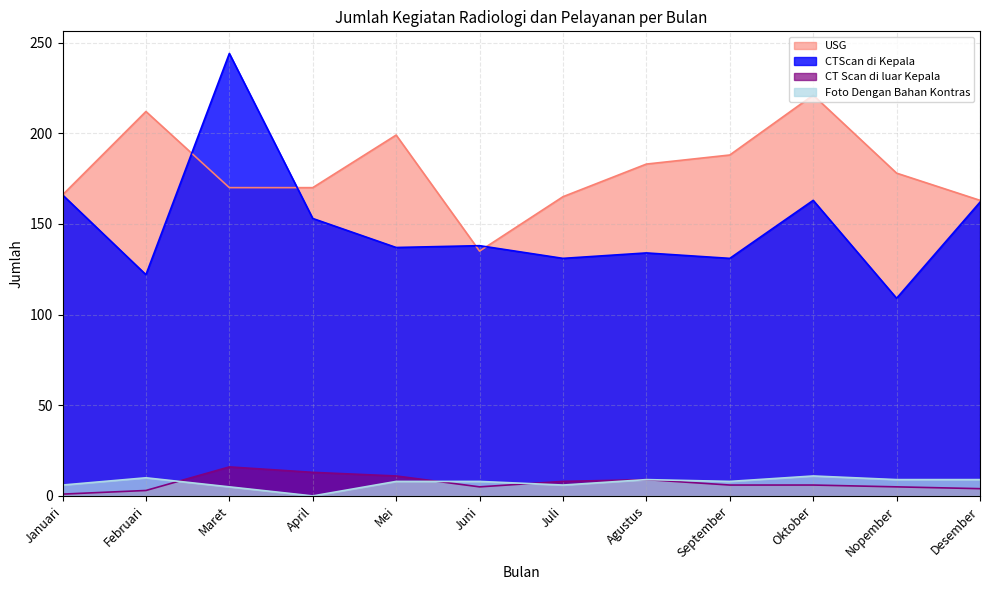

In USG, how many points are higher than both neighbors (excluding endpoints)?

3